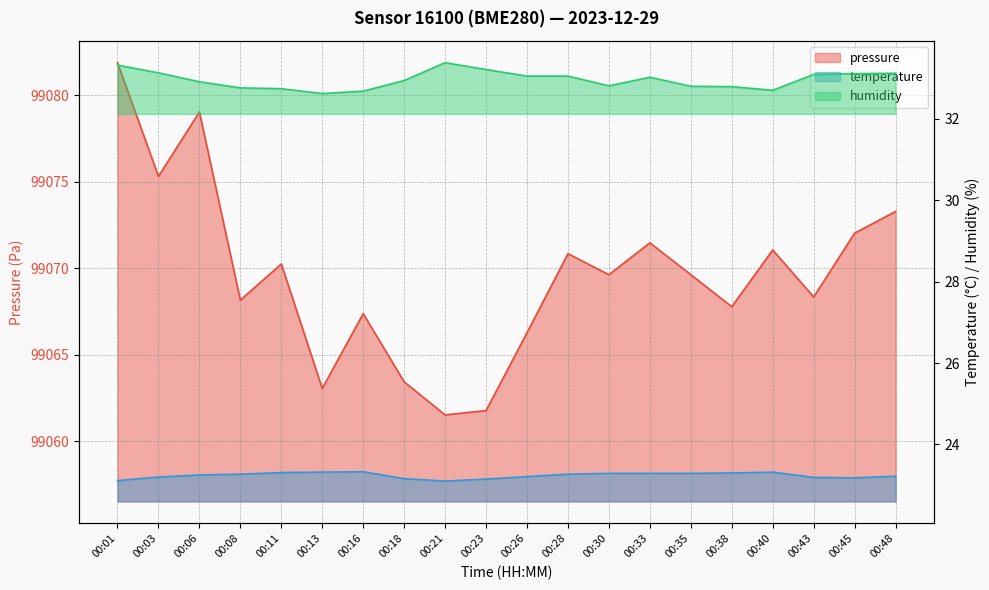

How many temperature values are between 23 and 24?

20